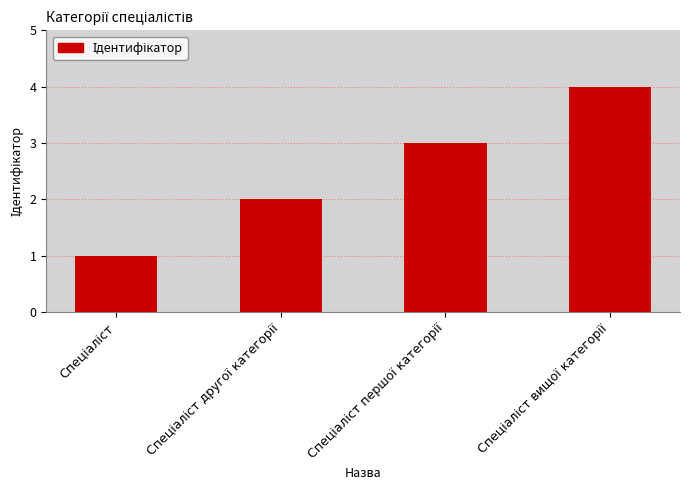

What is the sum of all values?

10